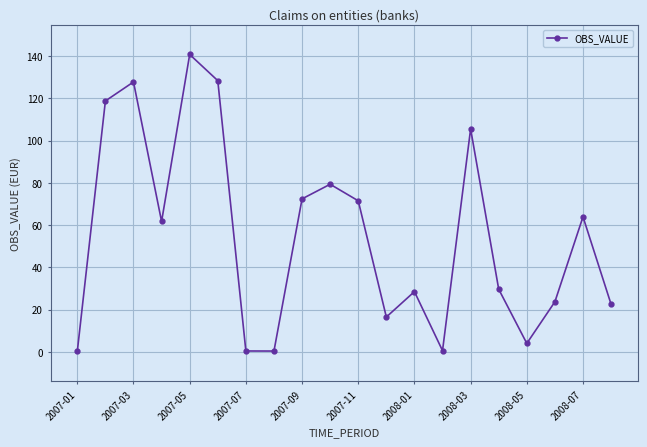

What is the difference between the maximum and second lowest values?

140.4